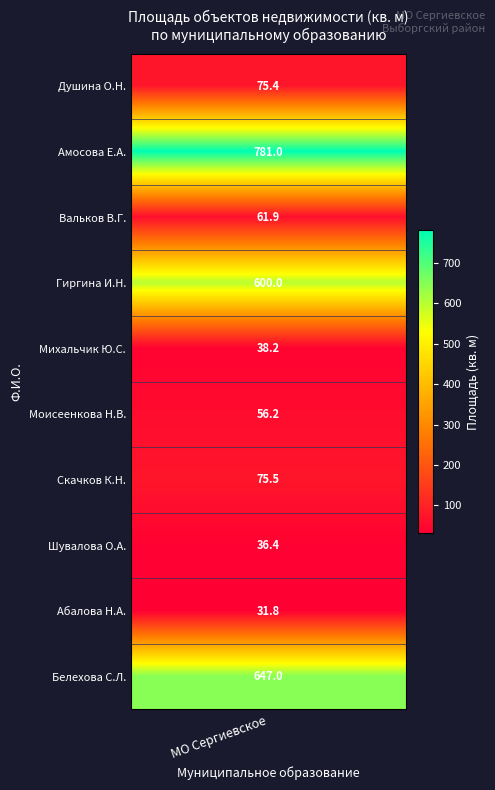

Reading right to left, list all the values displayed in this chart.

Белехова Светлана Леонидовна=647.0	Абалова Надежда Александровна=31.8	Шувалова Ольга Андреевна=36.4	Скачков Константин Николаевич=75.5	Моисеенкова Наталья Владимировна=56.2	Михальчик Юлия Сергеевна=38.2	Гиргина Инна Николаевна=600.0	Вальков Владимир Геннадьевич=61.9	Амосова Елена Александровна=781.0	Душина Оксана Николаевна=75.4